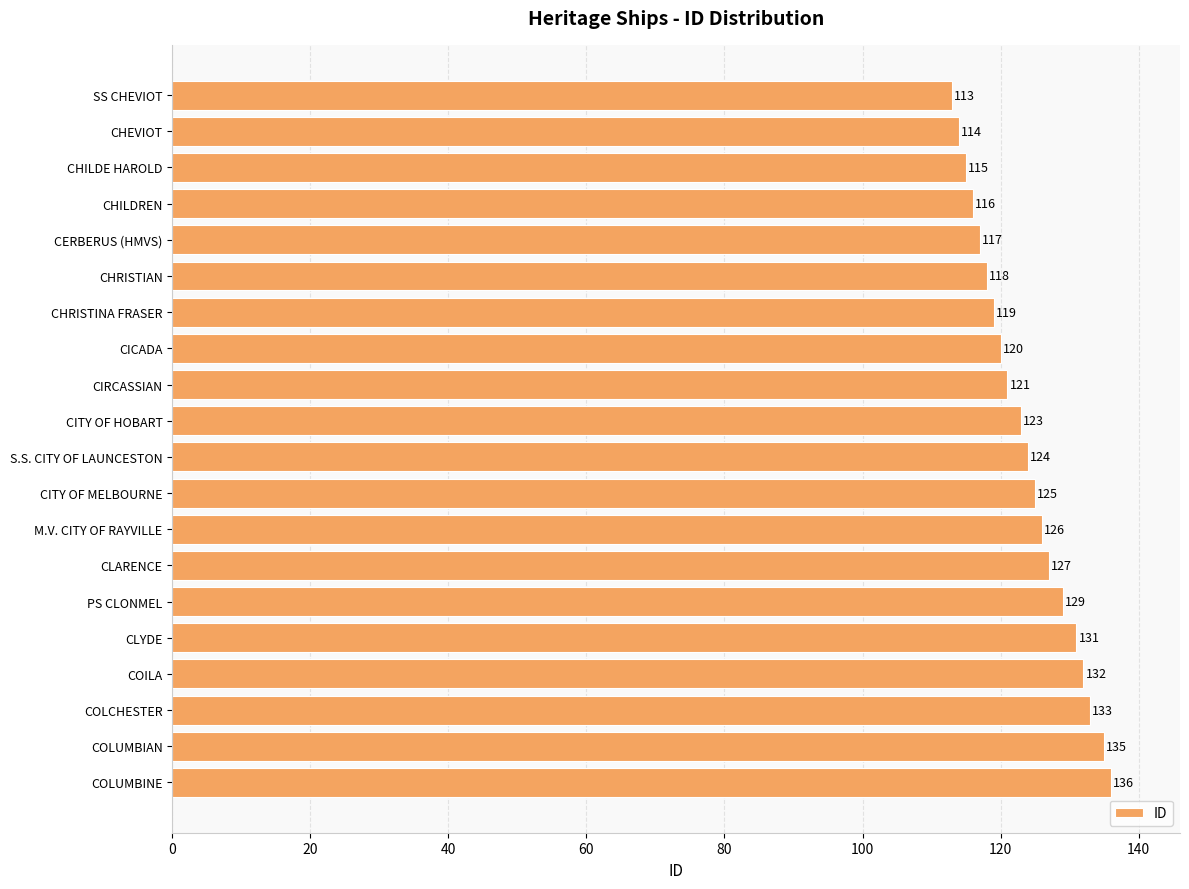

How many distinct data groups are displayed?

1